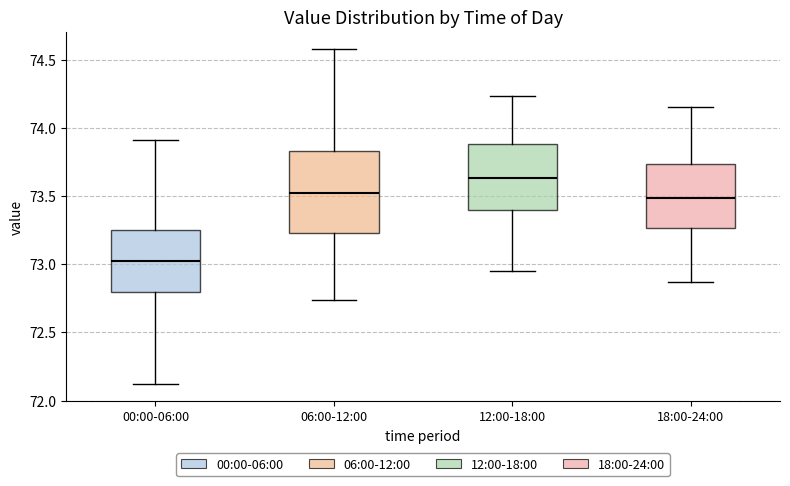

Where does the median line of the box for 18:00-24:00 sit on the y-axis? The values are not printed on the chart, so give them approximately, as read against the axis.

73.50